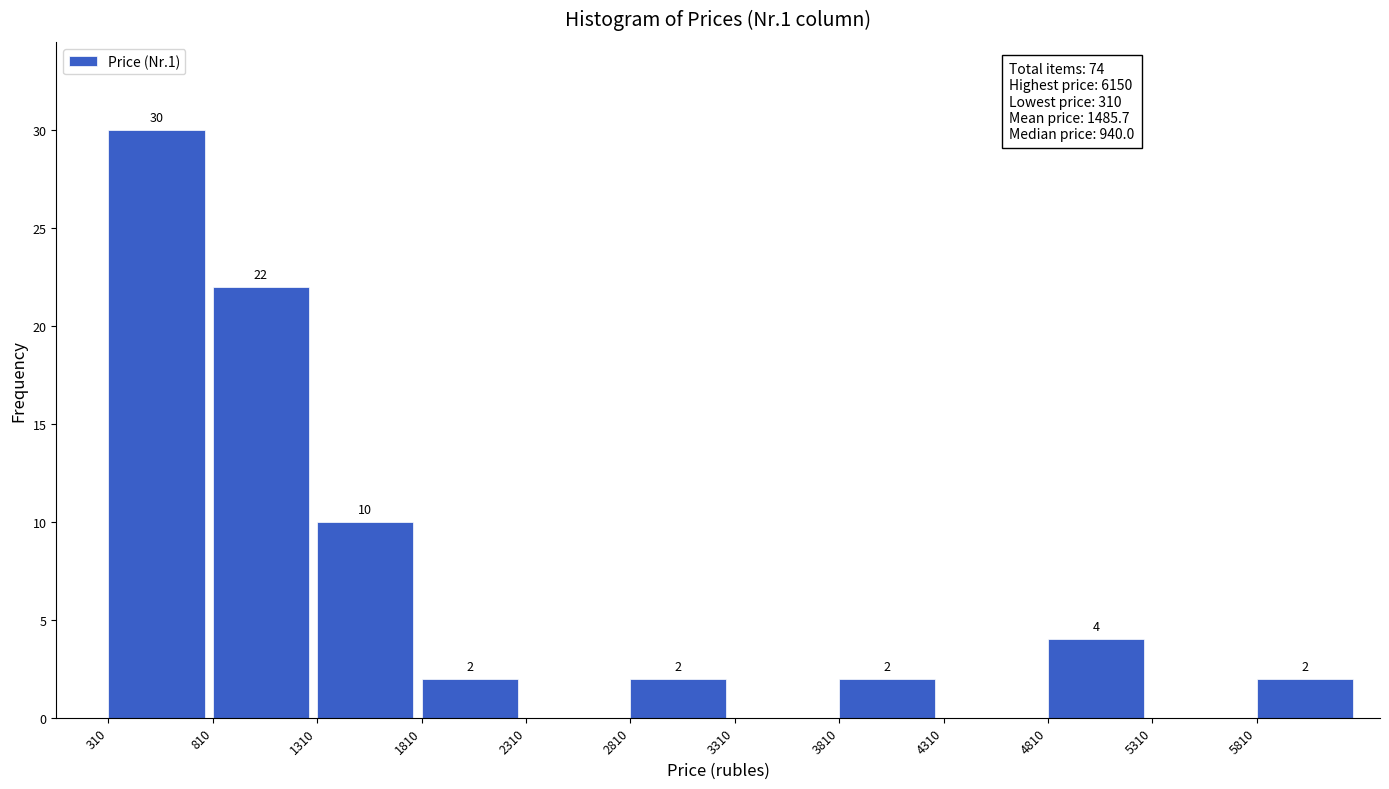

Which range on the x-axis has the tallest bar?

310 to 810